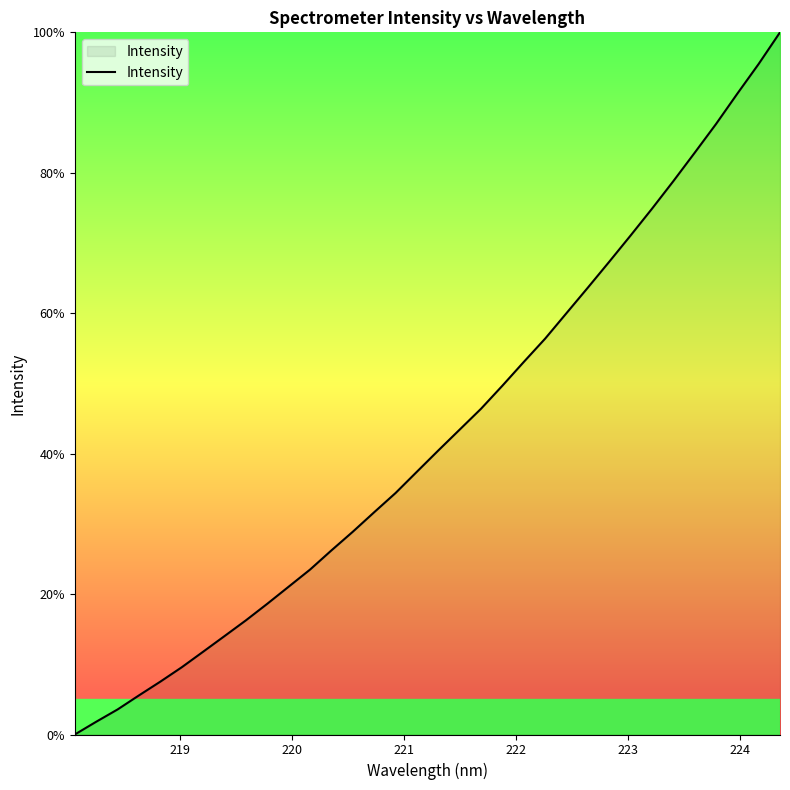

How many lines are shown in the chart?

1